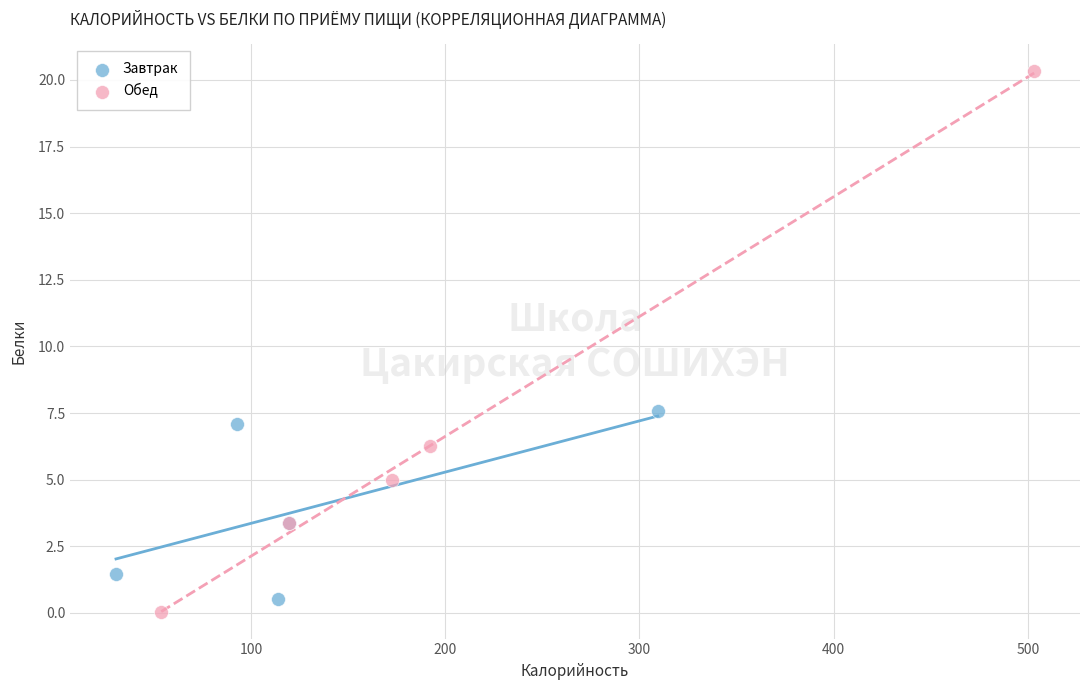

Which series reaches the minimum Y coordinate?

Обед